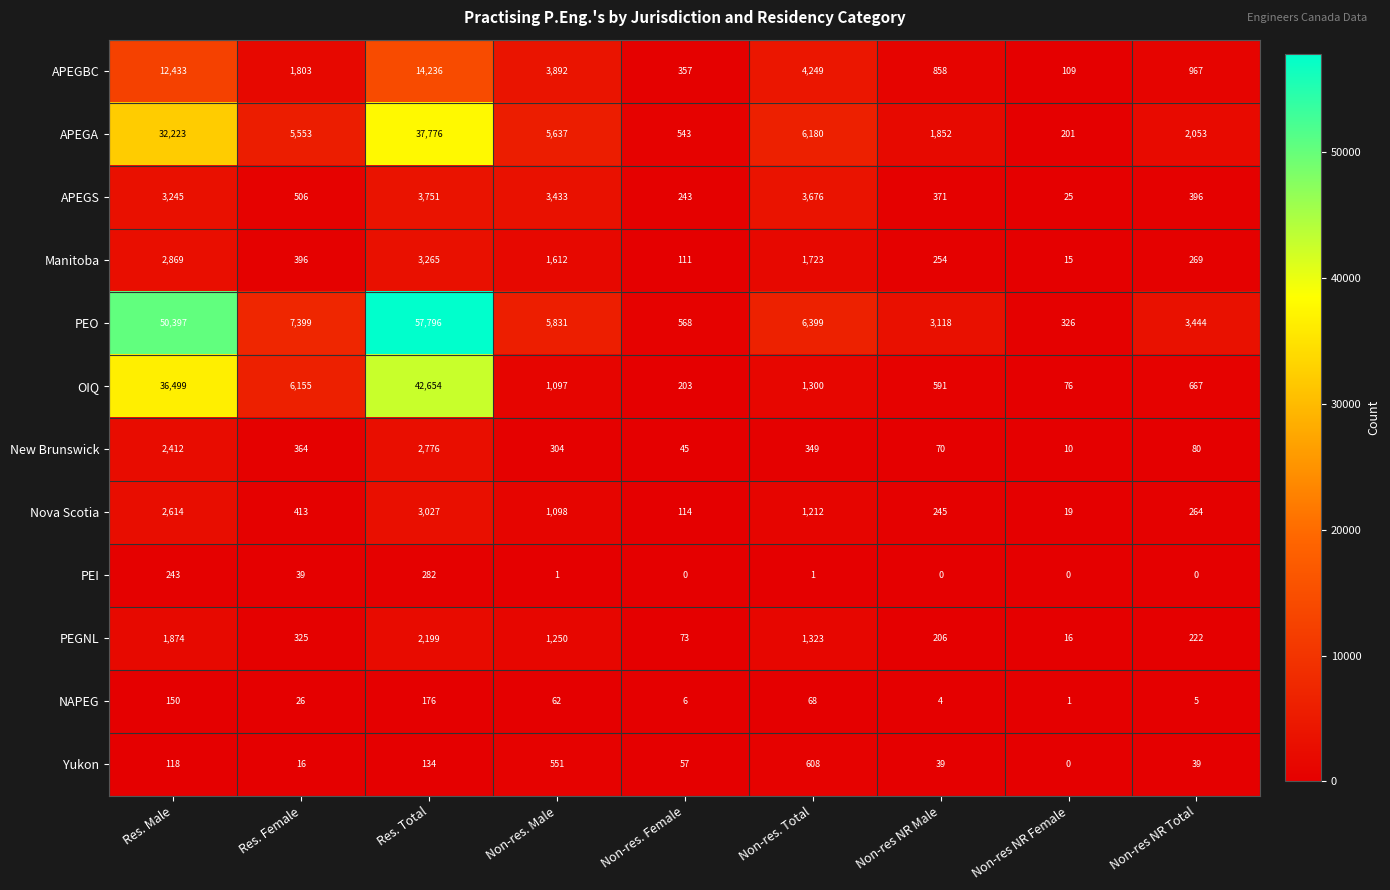

Is it true that APEGA equals 328 at Non-res NR Female?

False